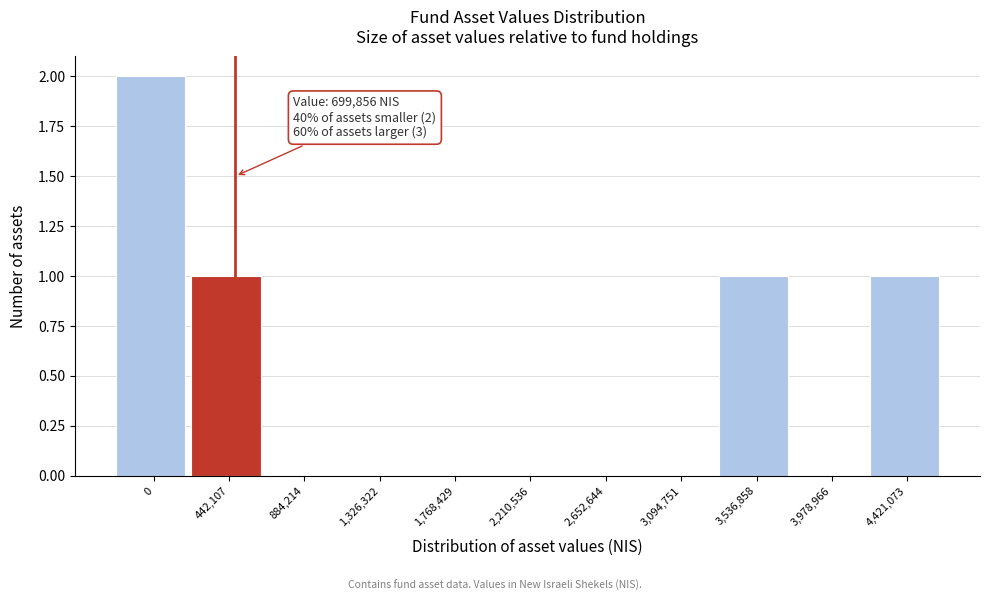

Reading left to right, transcribe all the data shown in this chart.

0=2	442,107=1	884,214=0	1,326,322=0	1,768,429=0	2,210,536=0	2,652,644=0	3,094,751=0	3,536,858=1	3,978,966=0	4,421,073=1